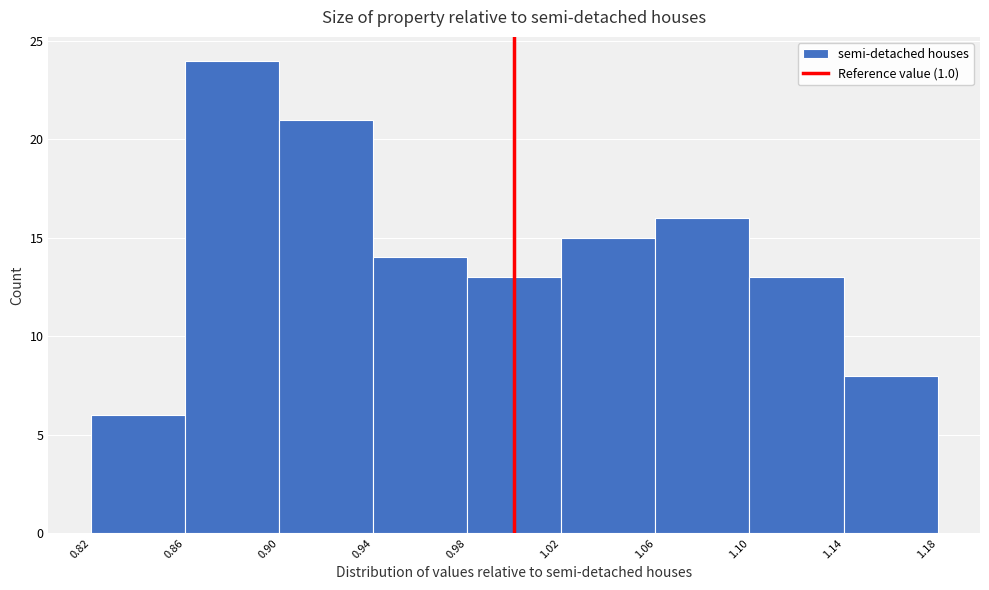

Over which range of the x-axis is the bar tallest?

0.86 to 0.90